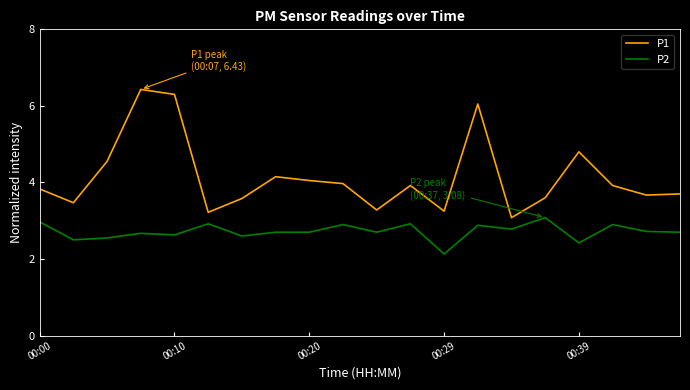

Does the chart display data point markers on the line(s)?

No